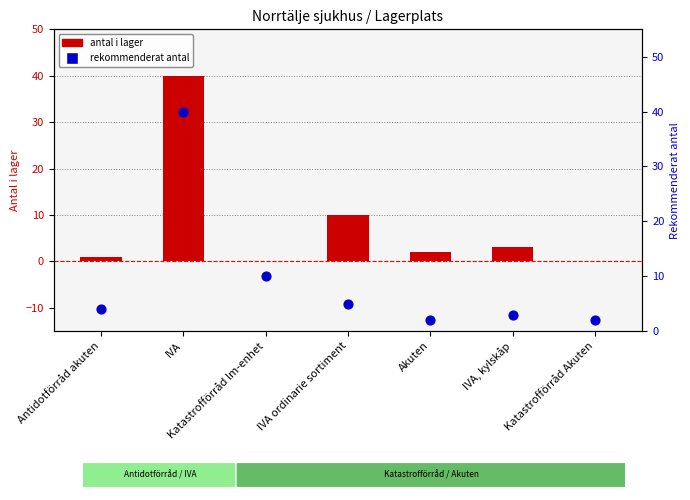

What are all the series names shown in the legend?

antal i lager, rekommenderat antal